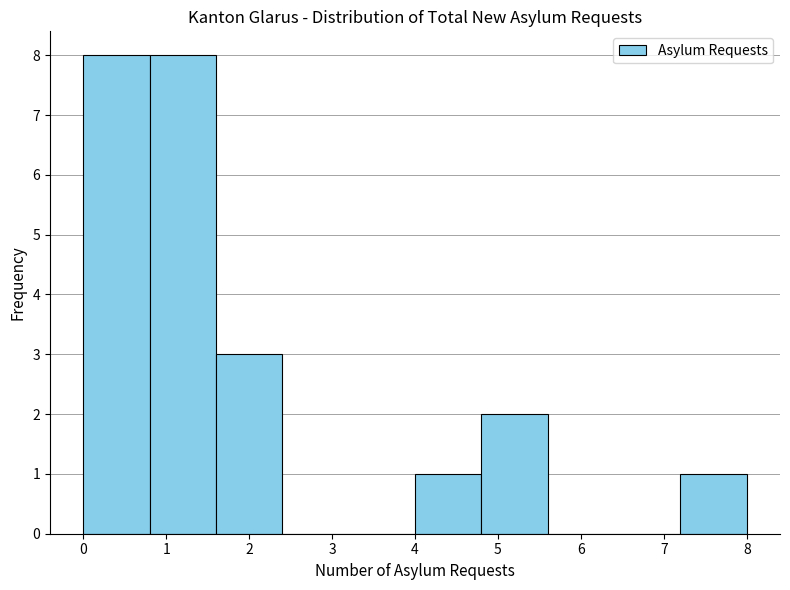

Reading left to right, transcribe this chart: for each bar, give the range it covers on the x-axis and its height. The values are not printed on the chart, so give them approximately, as read against the axis.

0.0 to 0.8: 8
0.8 to 1.6: 8
1.6 to 2.4: 3
2.4 to 3.2: 0
3.2 to 4.0: 0
4.0 to 4.8: 1
4.8 to 5.6: 2
5.6 to 6.4: 0
6.4 to 7.2: 0
7.2 to 8.0: 1